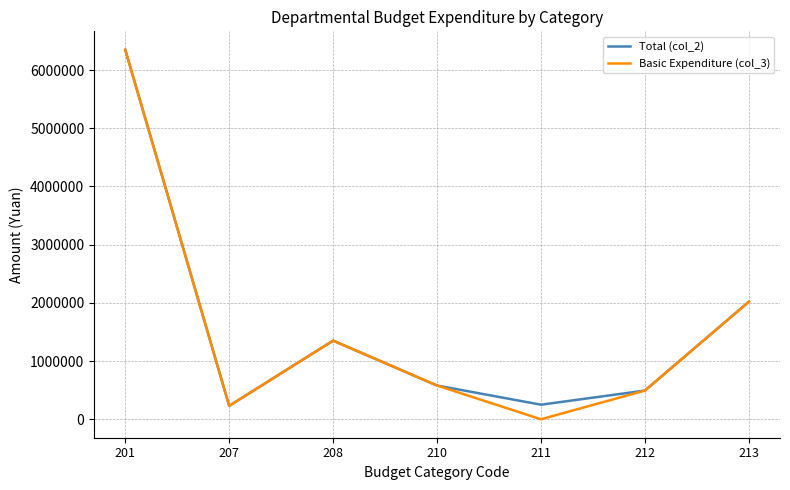

The value of Total (col_2) at 213 is 2884928.5. True or false?

False